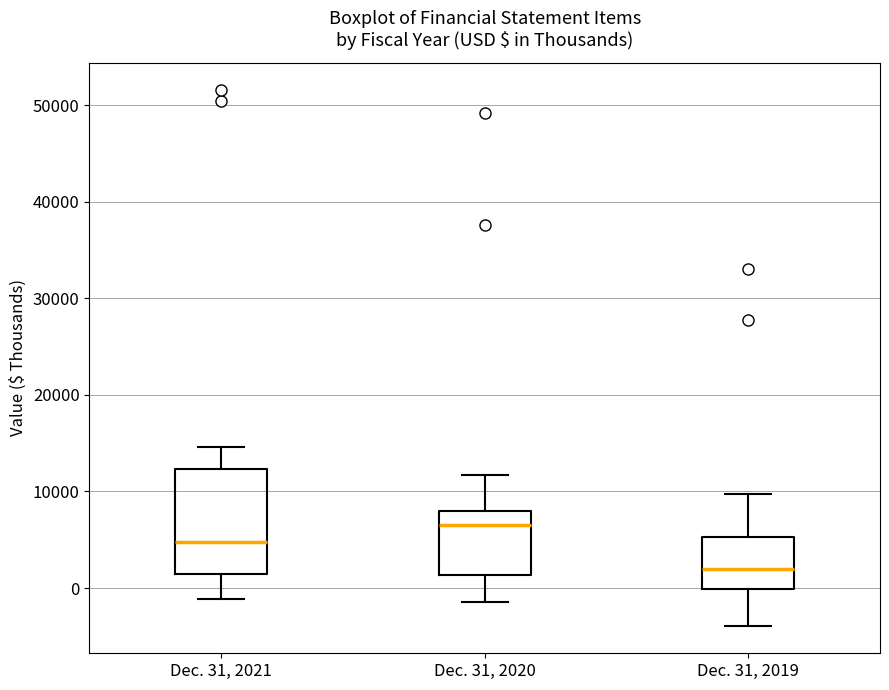

Which box's median line is the lowest?

Dec. 31, 2019